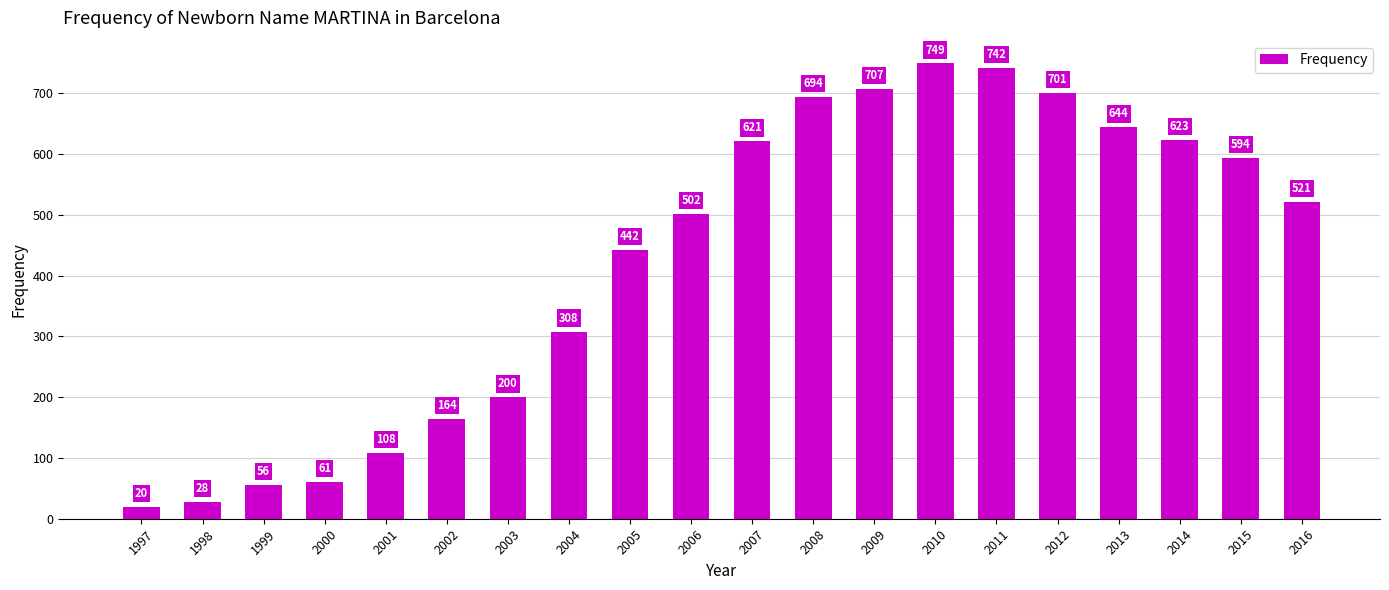

Which category has the highest value across all series?

2010